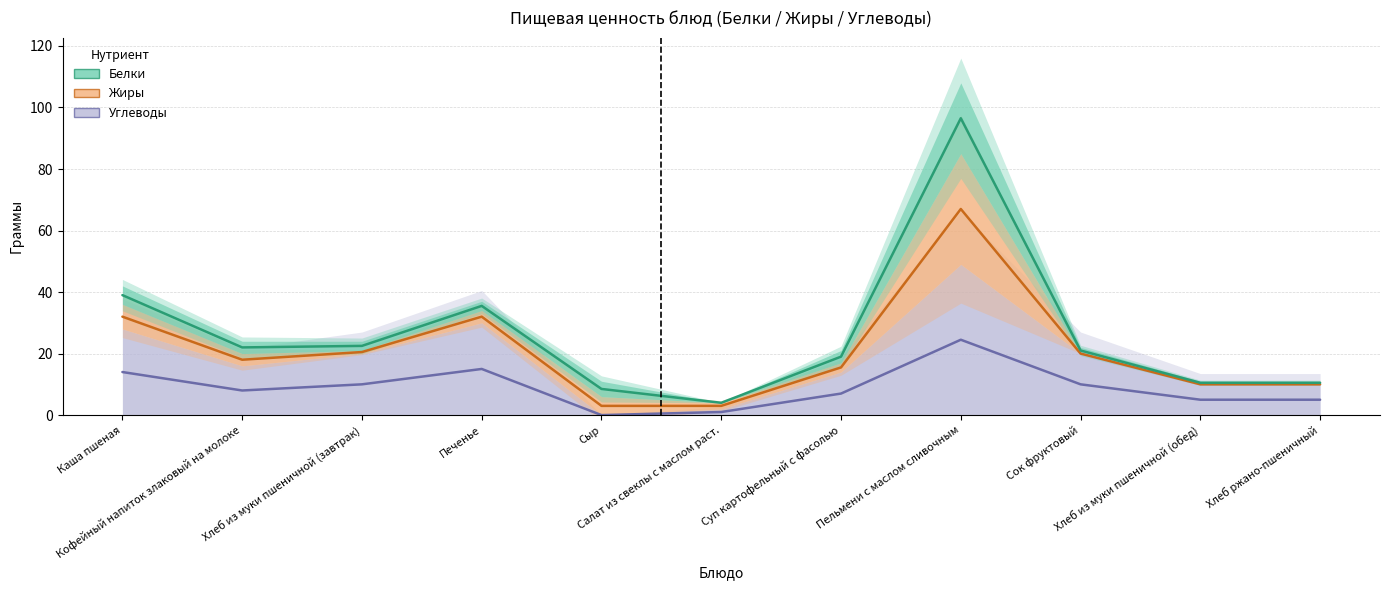

At how many categories does at least one series exceed 13?

7